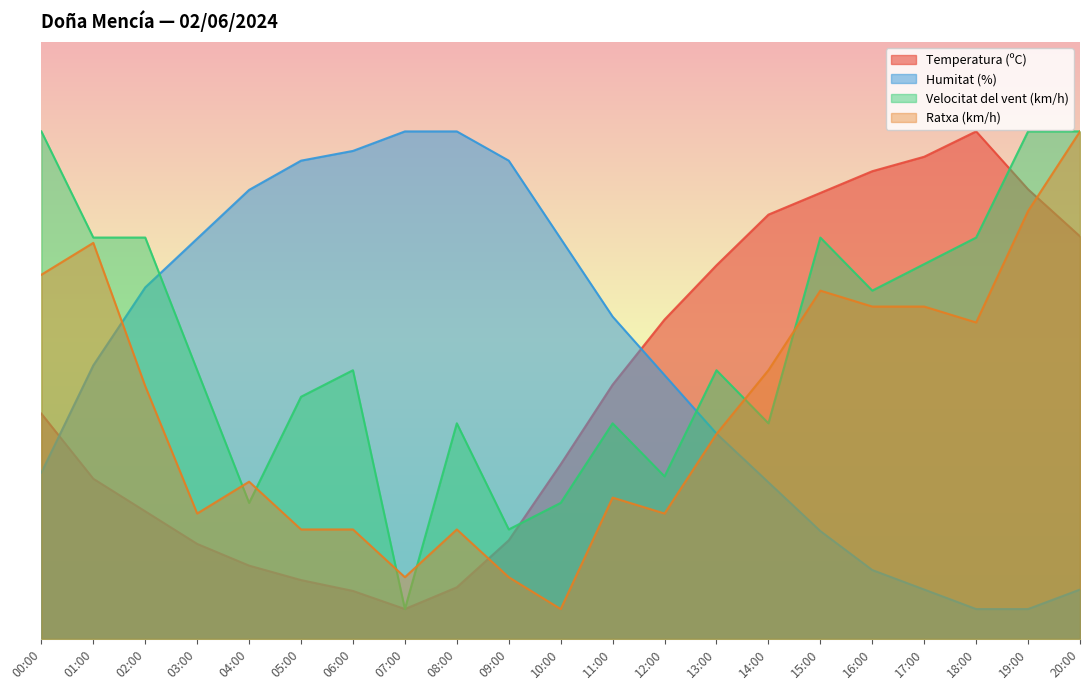

Where do Temperatura (ºC) and Humitat (%) first cross each other?

00:00 and 01:00